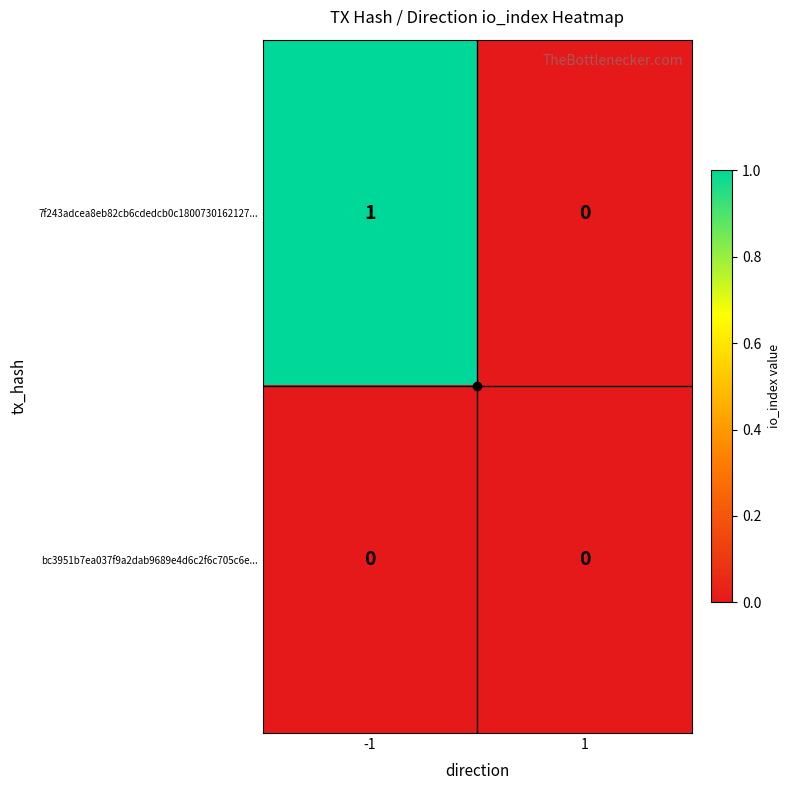

List the labels in order of 7f243adcea8eb82cb6cdedcb0c1800730162127... value, largest first.

-1, 1